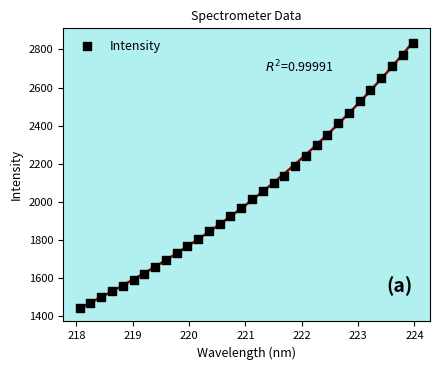

What is the range of Y values (max minus min)?

1391.4